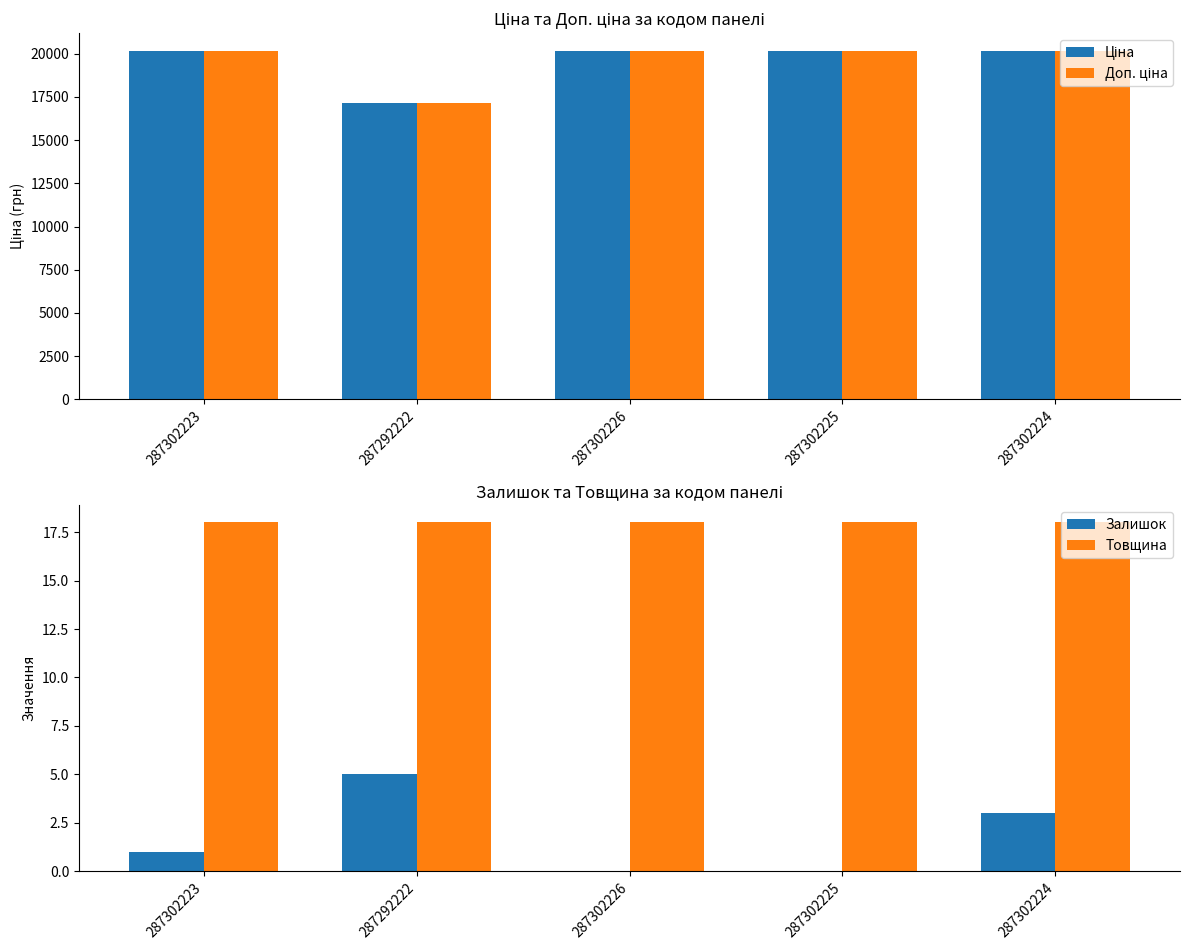

What is the value of the Залишок bar at the 5th from the left?

3.0